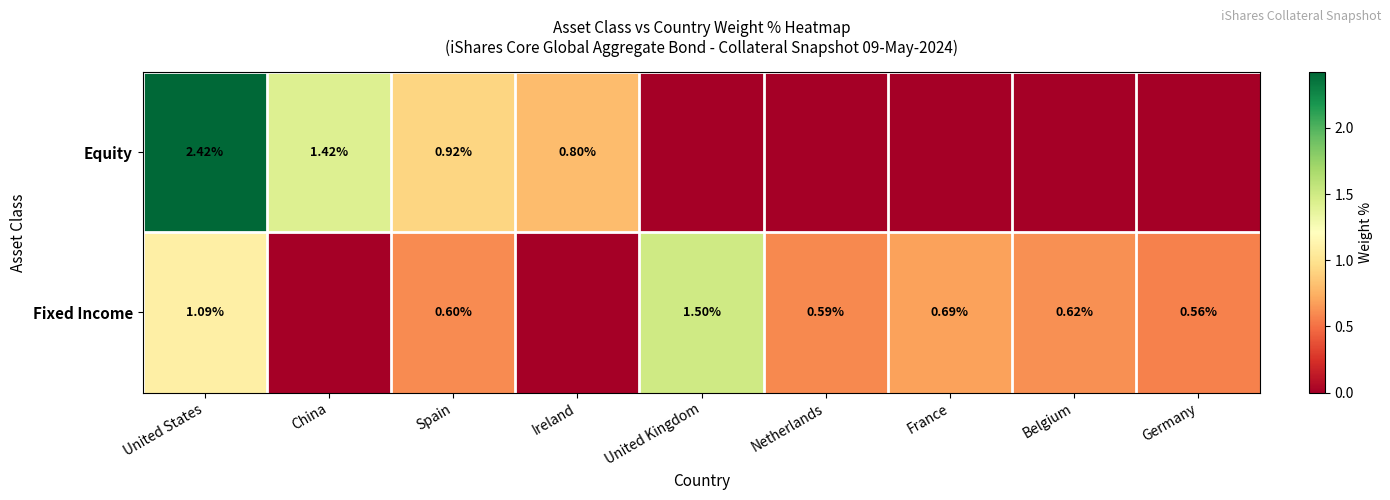

Between United States and Spain, which series saw the biggest shift?

Equity